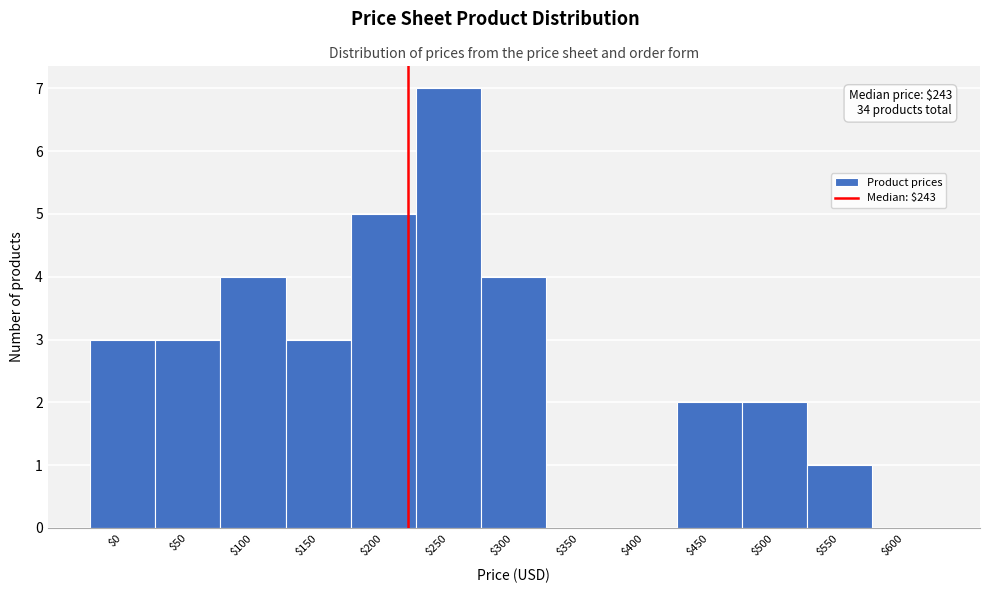

What is the sum of all values?

34